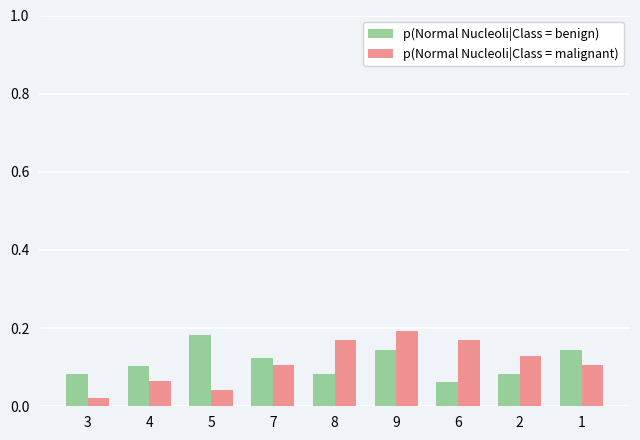

Is it true that p(Normal Nucleoli|Class = malignant) equals 0.2 at 7?

False